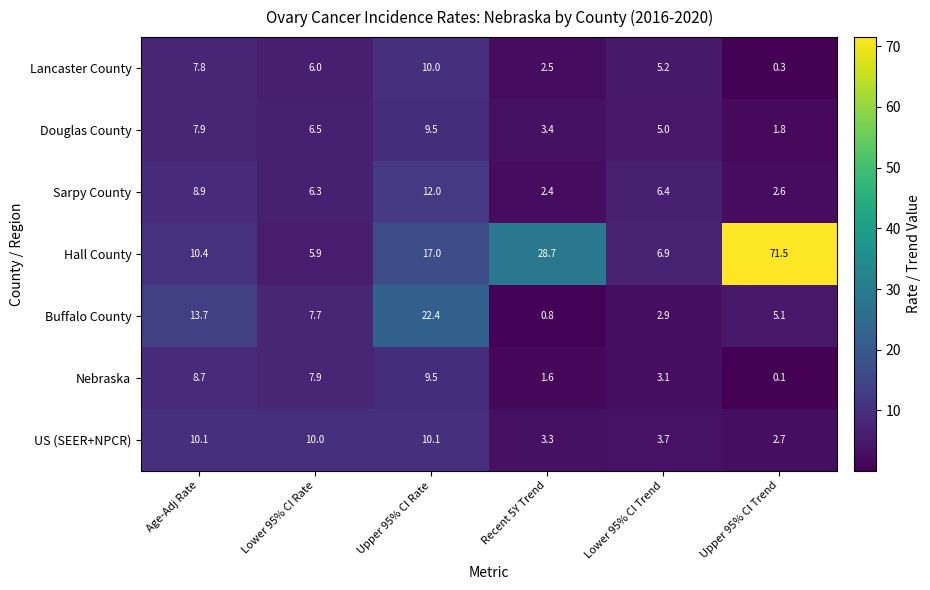

At how many categories does at least one series exceed 45?

1